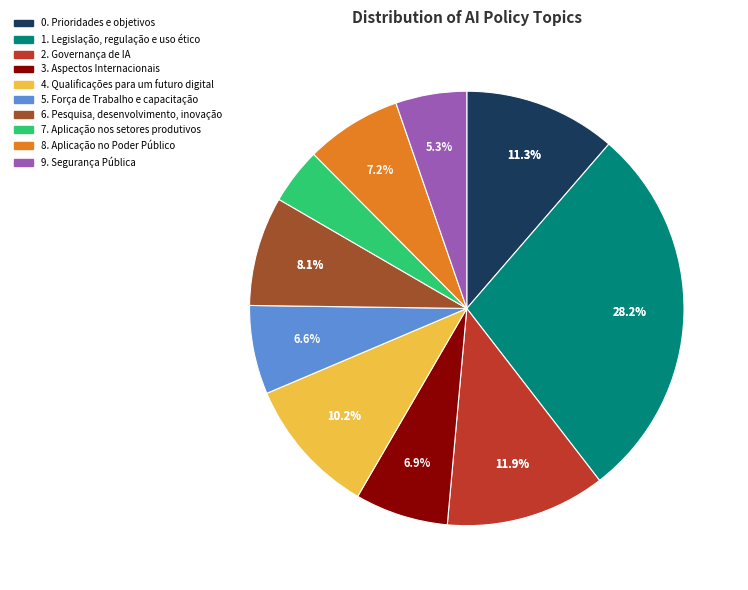

Count the number of slices in the pie.

10